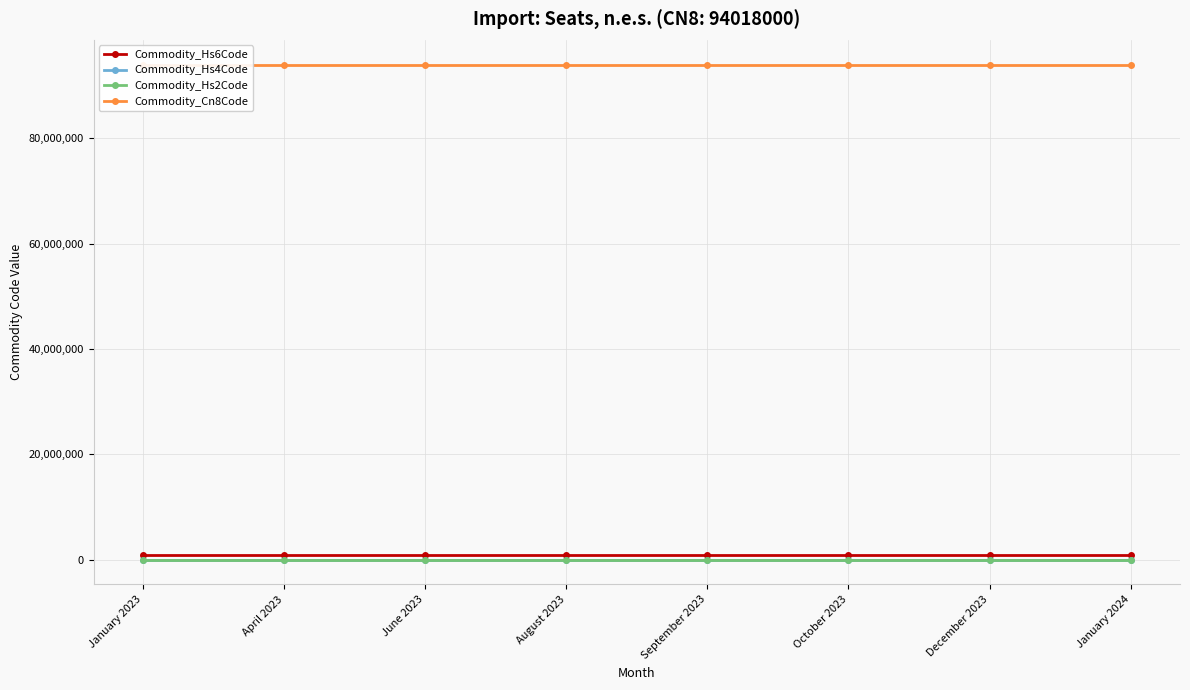

True or false: Commodity_Hs4Code has a value of 13428 at January 2023.

False